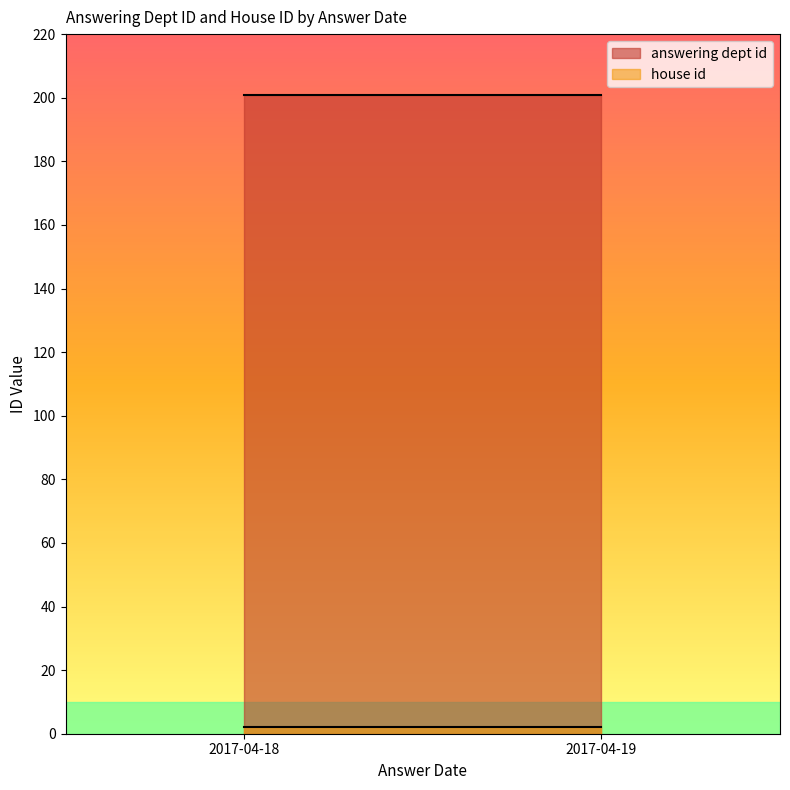

What is the difference between the highest and lowest values at 2017-04-19?

199